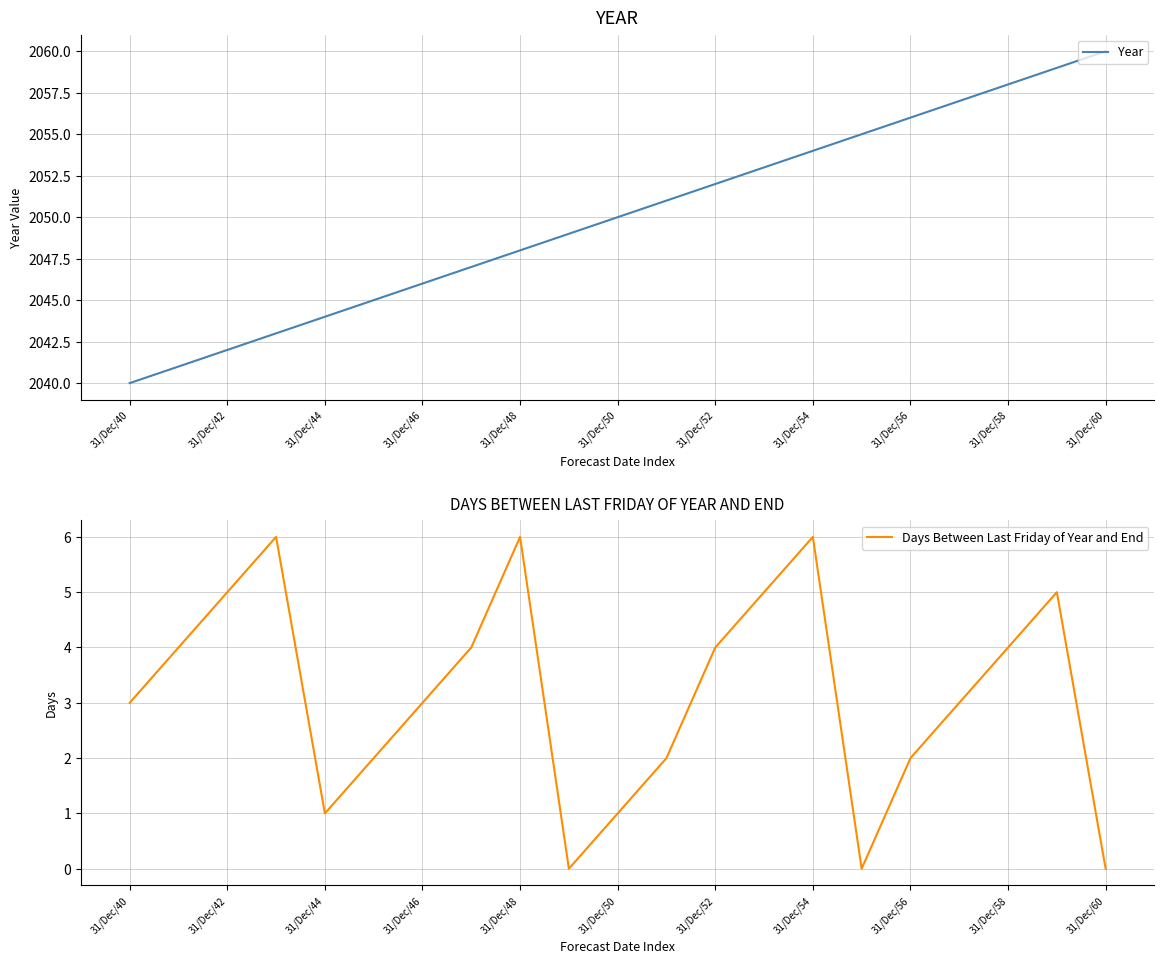

Reading left to right, transcribe all the data shown in this chart.

Year: 2040	2041	2042	2043	2044	2045	2046	2047	2048	2049	2050	2051	2052	2053	2054	2055	2056	2057	2058	2059	2060
Days Between Last Friday of Year and End: 3	4	5	6	1	2	3	4	6	0	1	2	4	5	6	0	2	3	4	5	0